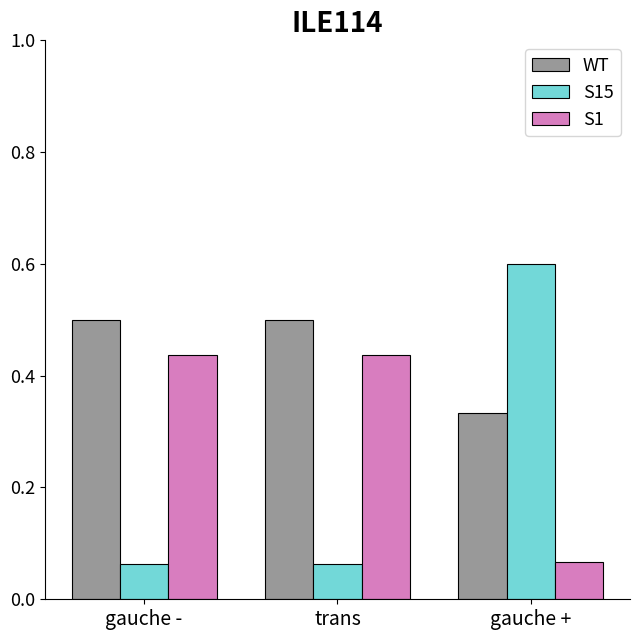

What are all the series names shown in the legend?

WT, S15, S1